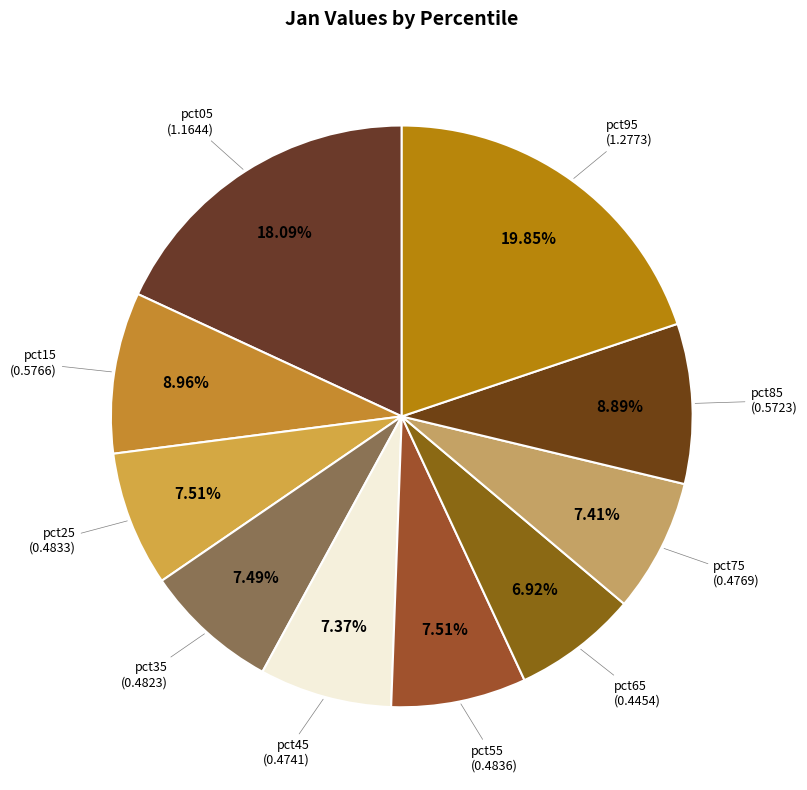

To the nearest percent, what is the average slice percentage?

10%